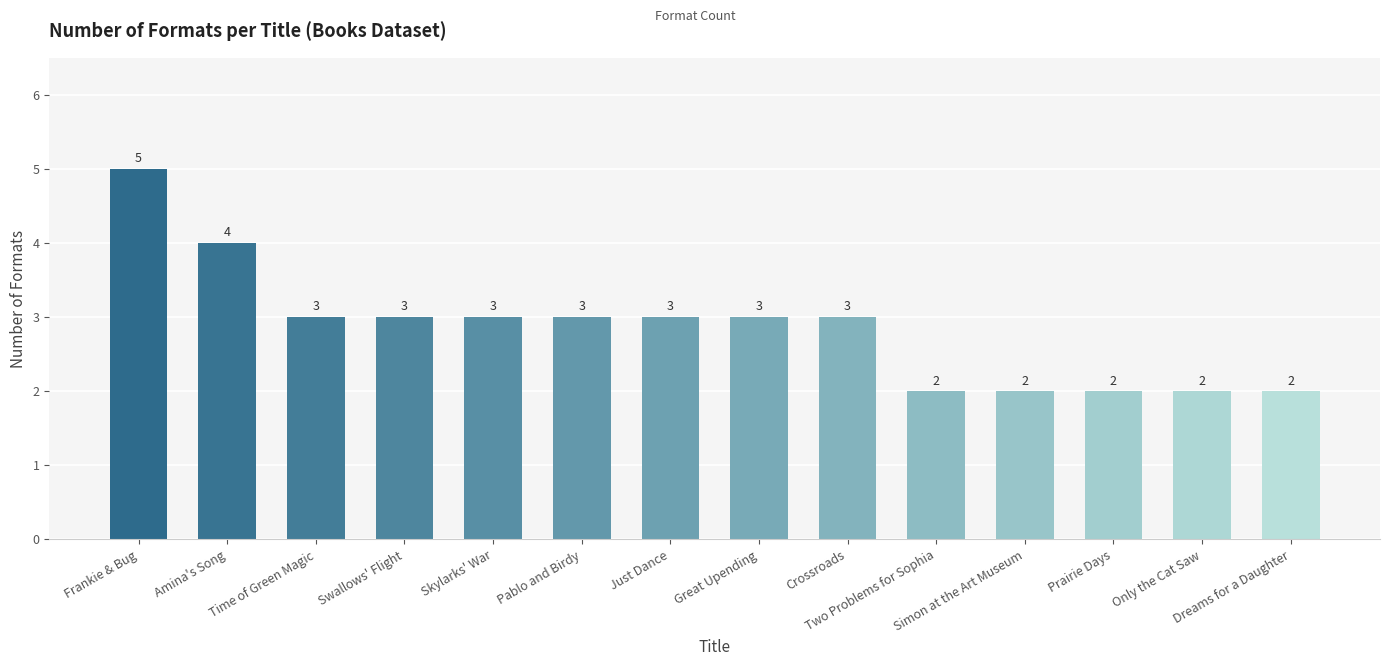

What is the average value?

3